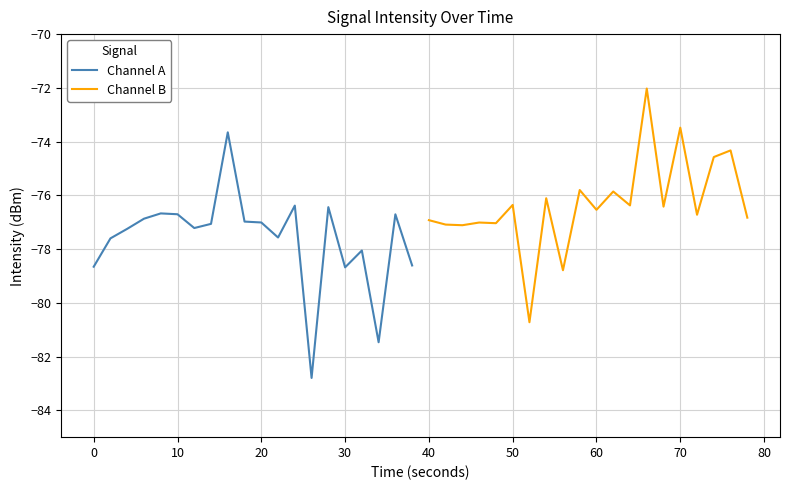

How many distinct data groups are displayed?

2